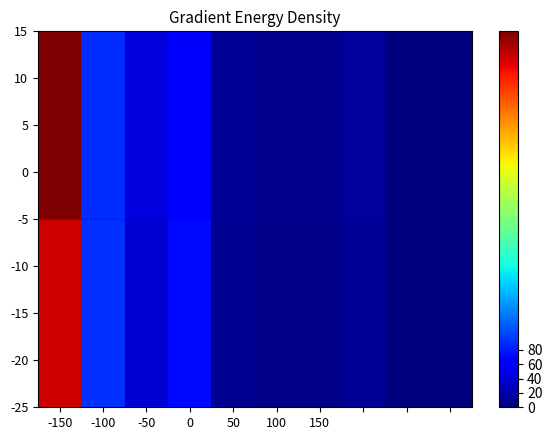

Reading left to right, list all the values displayed in this chart.

1: 523	89	45	67	12	8	9	15	3	1
2: 487	92	38	71	10	6	7	12	2	1